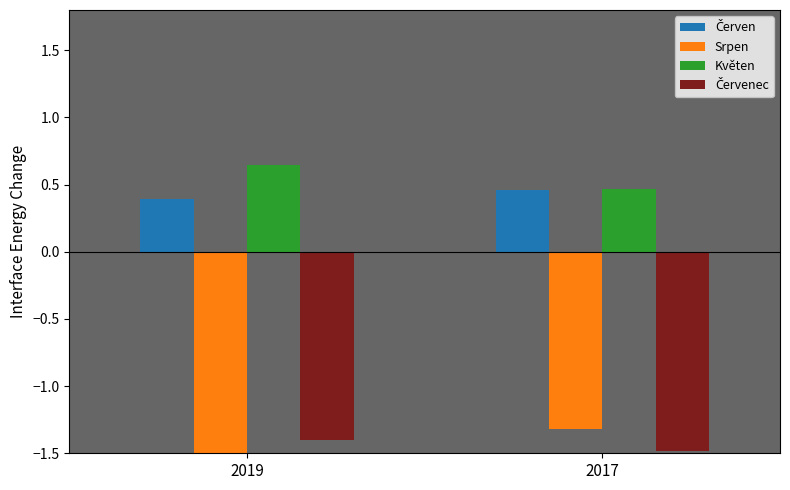

Which series has the largest total across all categories?

Květen